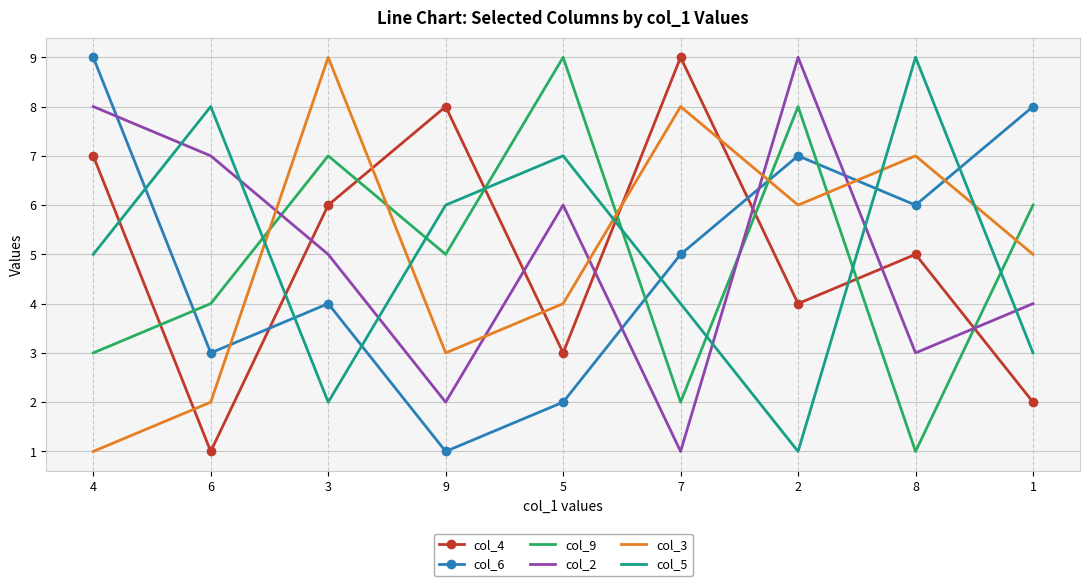

The value of col_2 at 5 is 6. True or false?

True